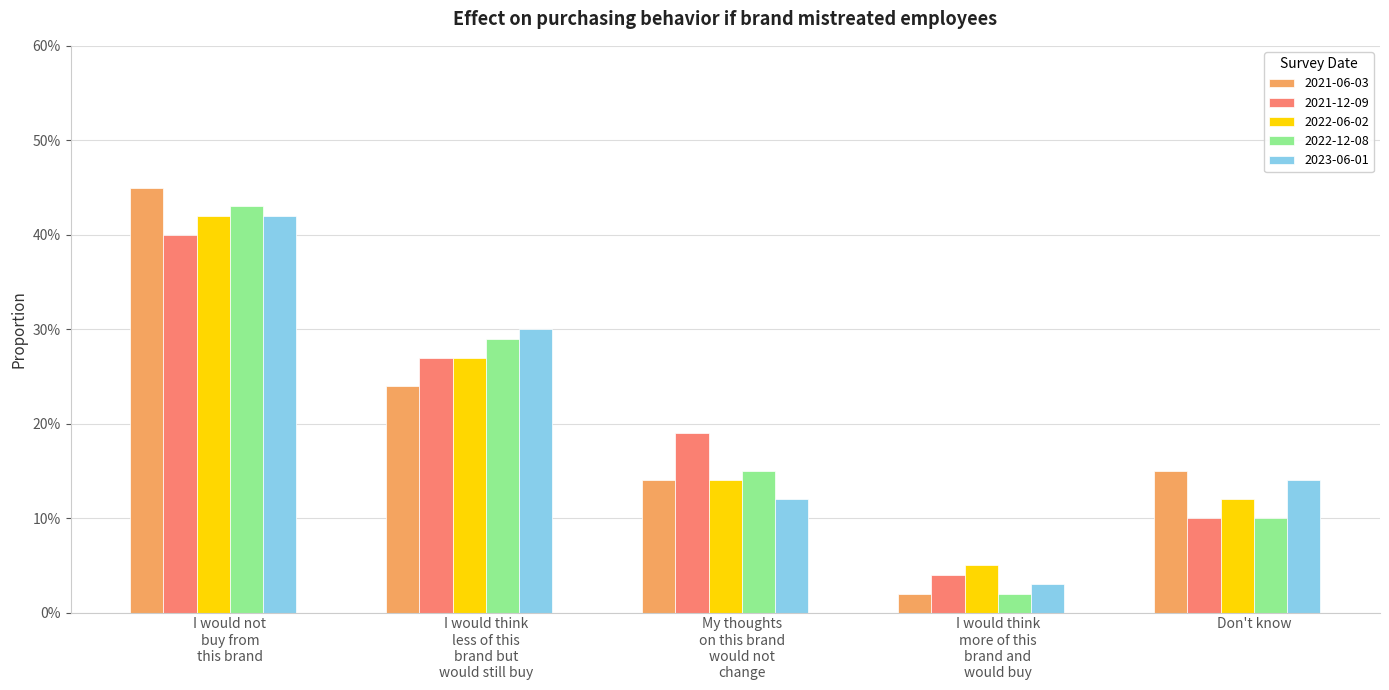

What are all the series names shown in the legend?

2021-06-03, 2021-12-09, 2022-06-02, 2022-12-08, 2023-06-01